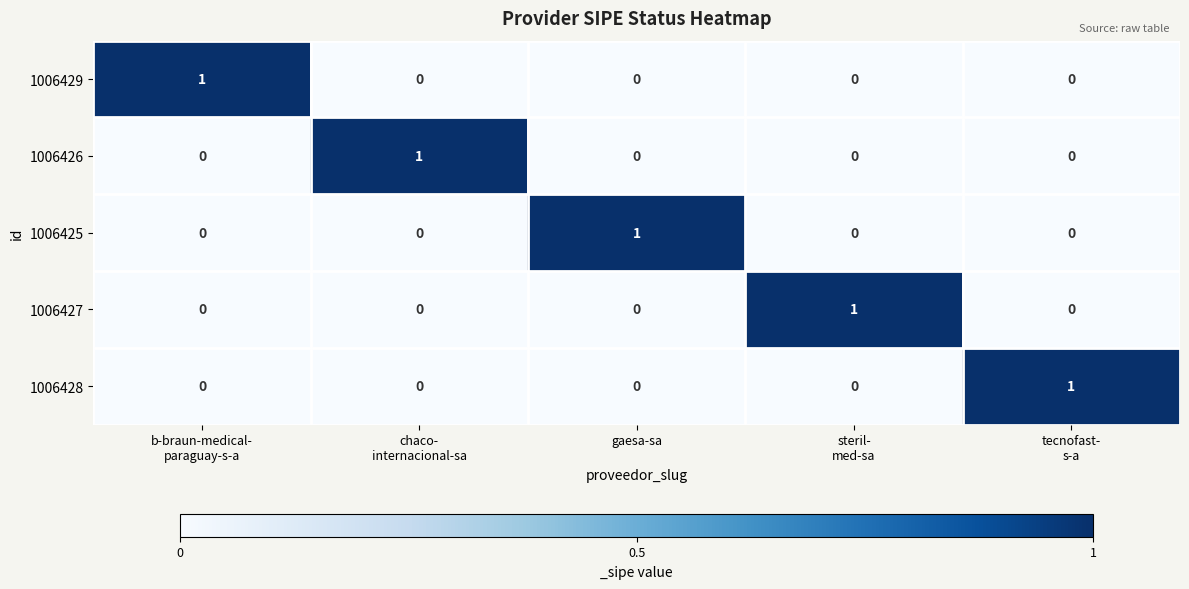

At how many categories does at least one series exceed 0?

5